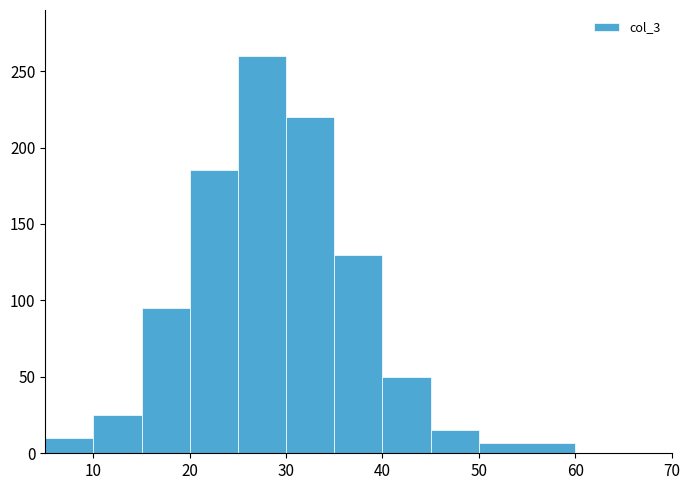

Reading left to right, list every bar in this chart as the range it spans on the x-axis followed by its height. The values are not printed on the chart, so give them approximately, as read against the axis.

5 to 10: 10
10 to 15: 25
15 to 20: 95
20 to 25: 185
25 to 30: 260
30 to 35: 220
35 to 40: 130
40 to 45: 50
45 to 50: 15
50 to 60: 5